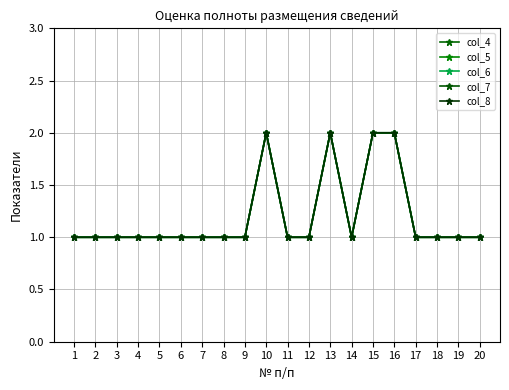

Does the chart have visible grid lines?

Yes